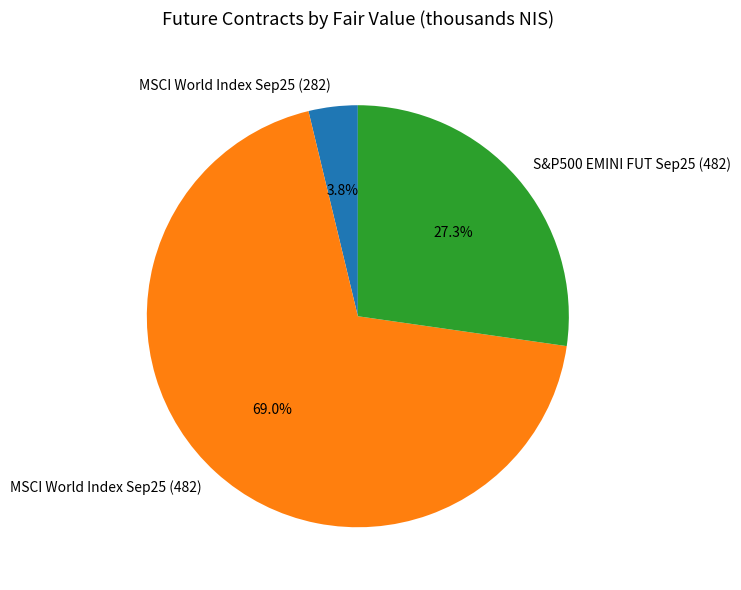

True or false: MSCI World Index Sep25 (282) accounts for 18% of the total.

False